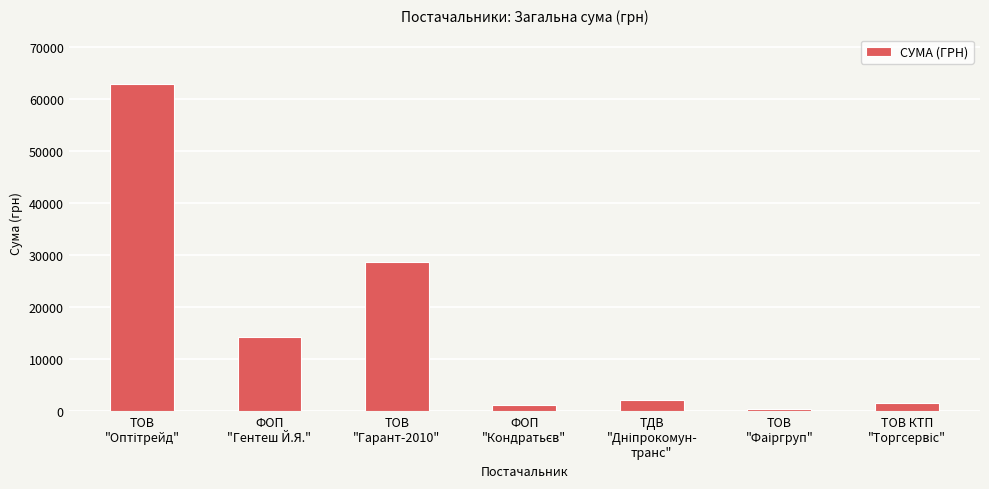

What is the difference between the second highest and second lowest values?

27466